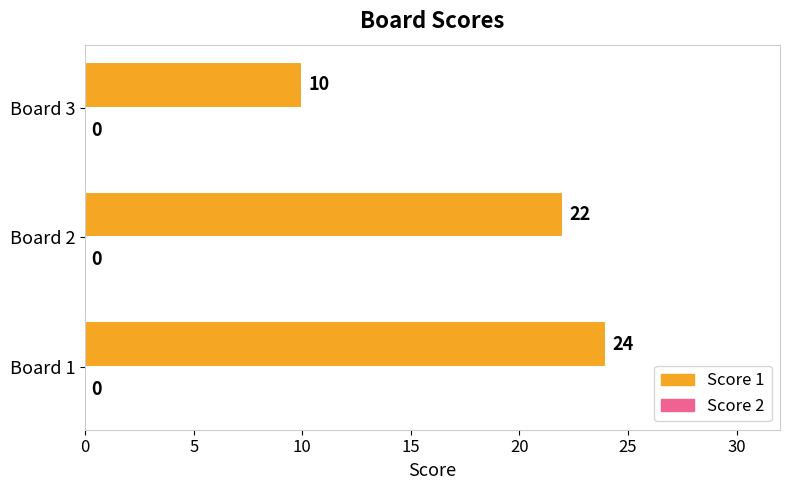

The chart shows a value of 10 at Board 3. True or false?

True